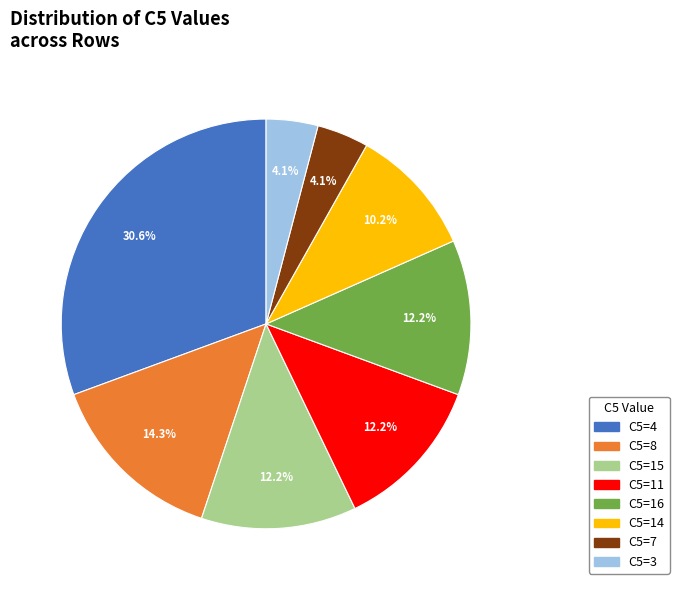

To the nearest percent, what is the difference between the largest and smallest slice percentages?

27%